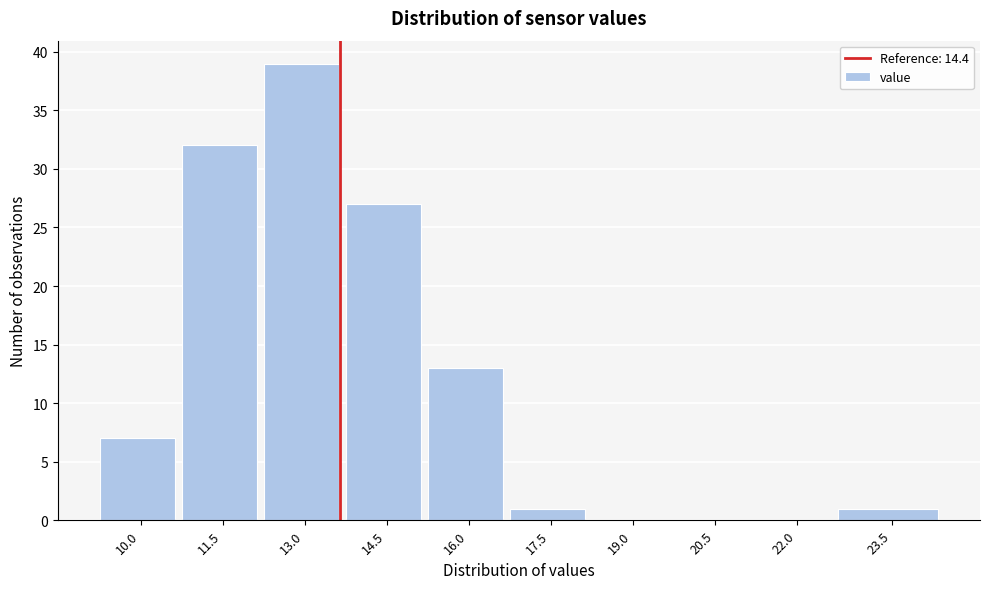

Reading left to right, what are all the values shown in this chart?

10.0=7	11.5=32	13.0=39	14.5=27	16.0=13	17.5=1	19.0=0	20.5=0	22.0=0	23.5=1